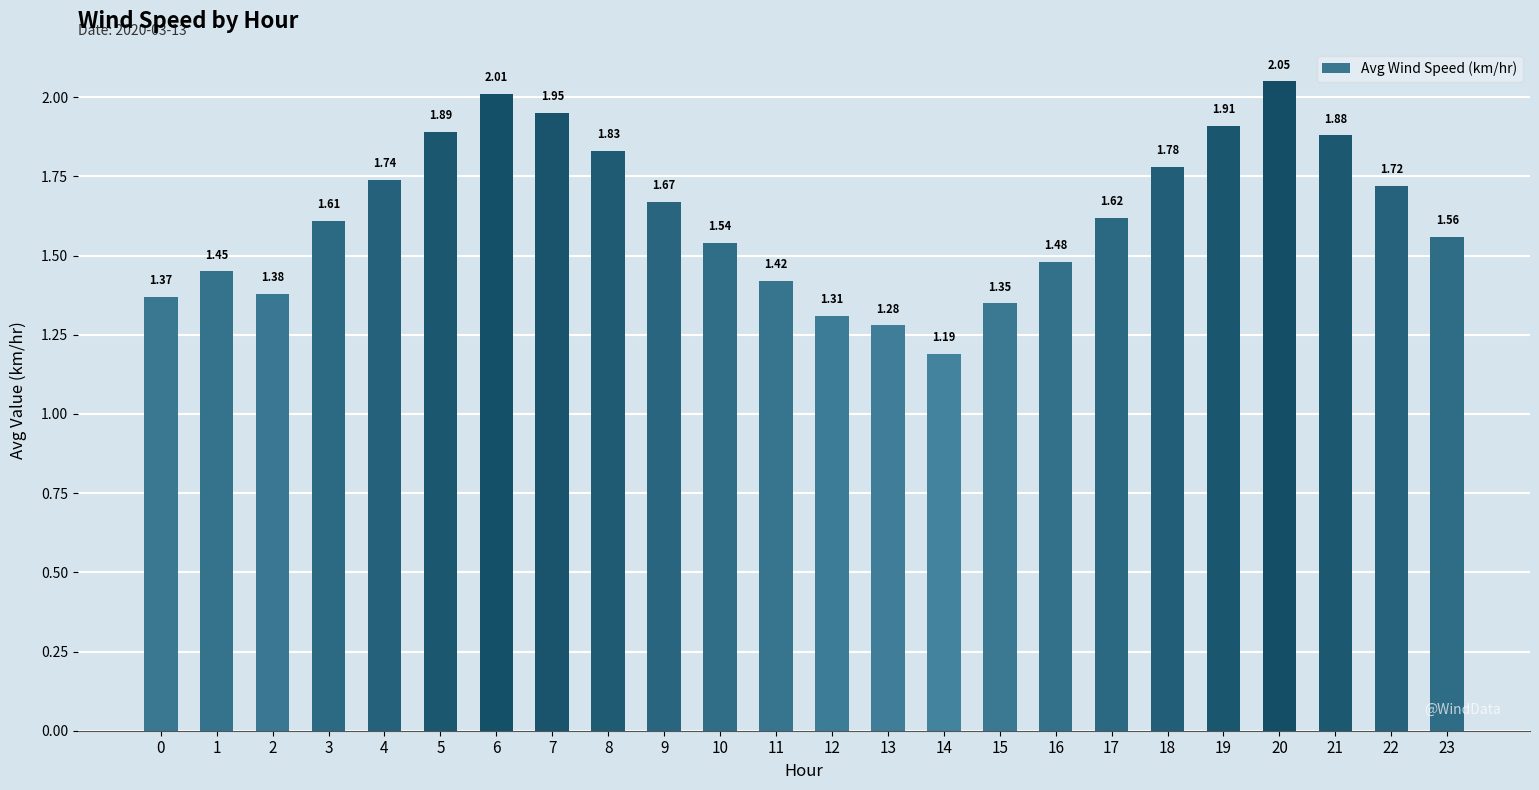

List the labels in order of value, largest first.

20, 6, 7, 19, 5, 21, 8, 18, 4, 22, 9, 17, 3, 23, 10, 16, 1, 11, 2, 0, 15, 12, 13, 14